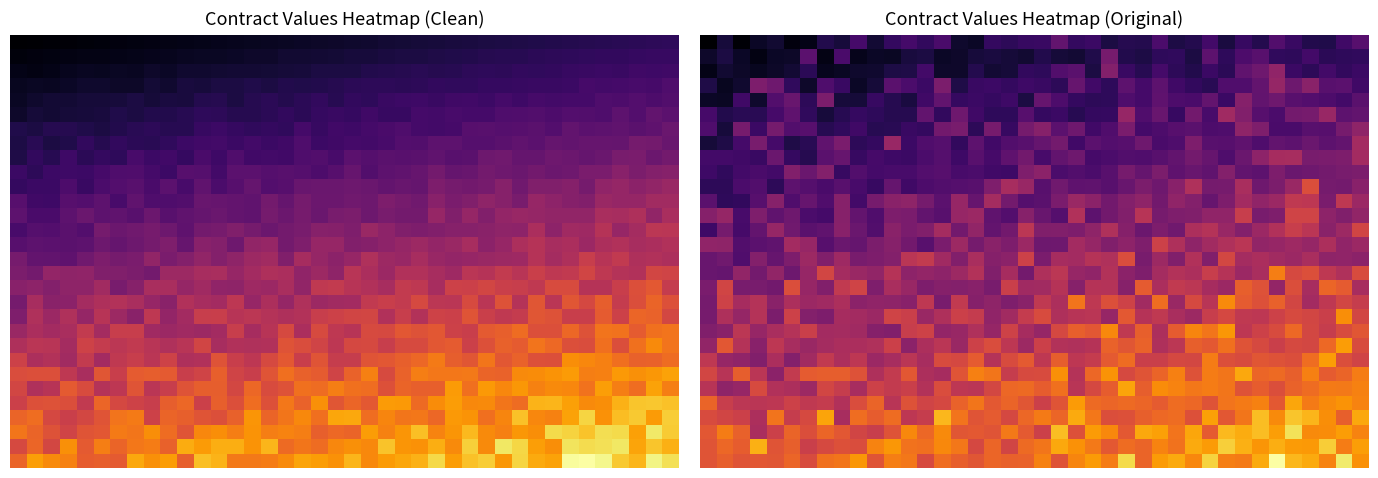

At how many categories does at least one series exceed 4576?

40